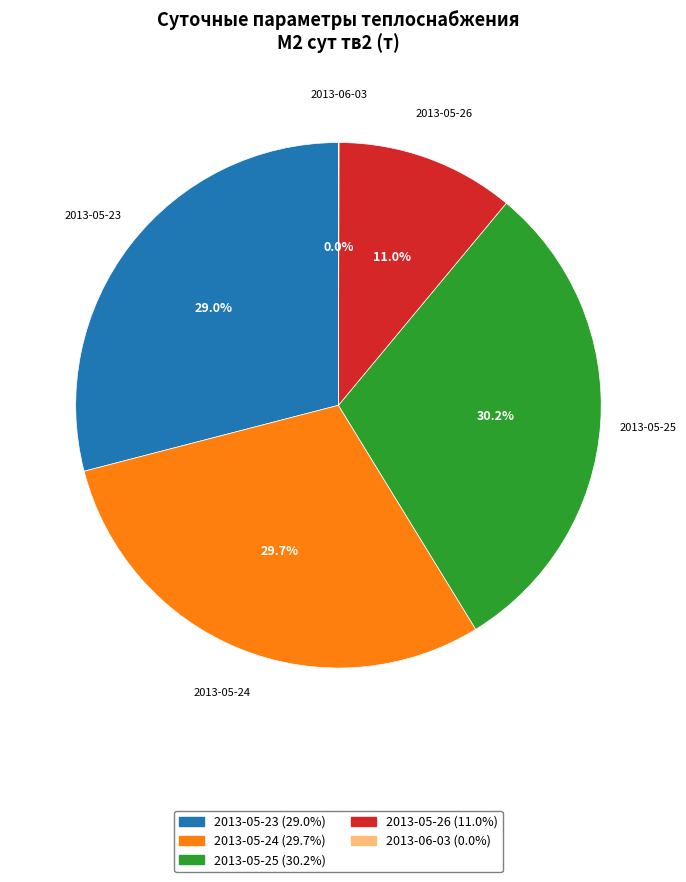

Is there any slice that represents more than half of the pie?

No